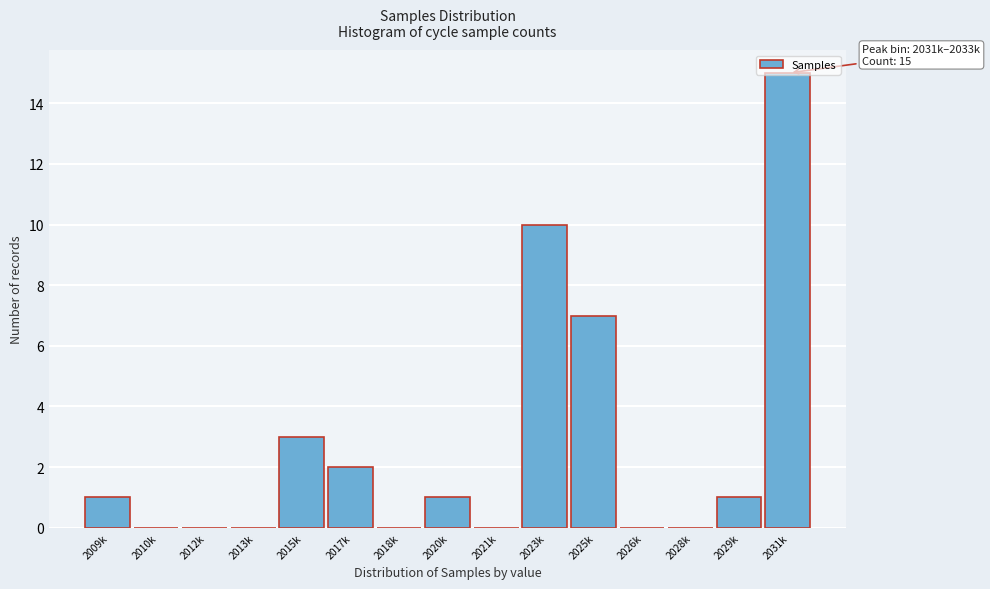

Which label corresponds to the largest value in the chart?

2031k